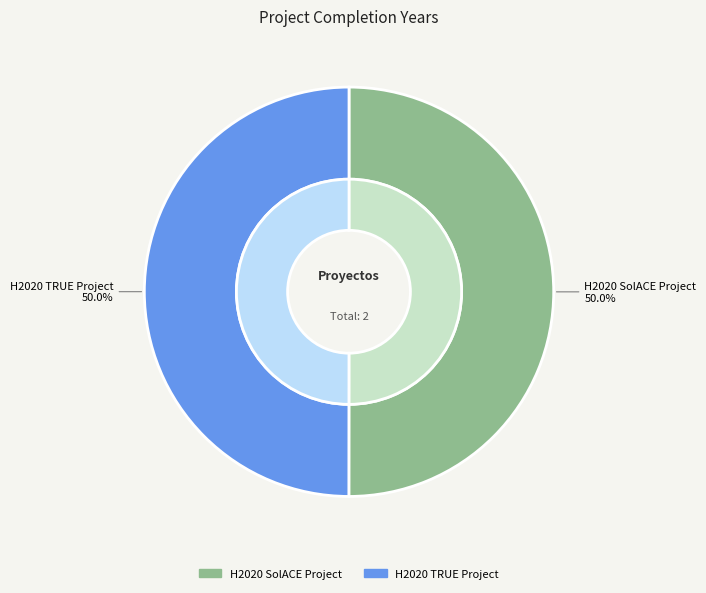

Which category has the smallest portion of the pie?

H2020 TRUE Project